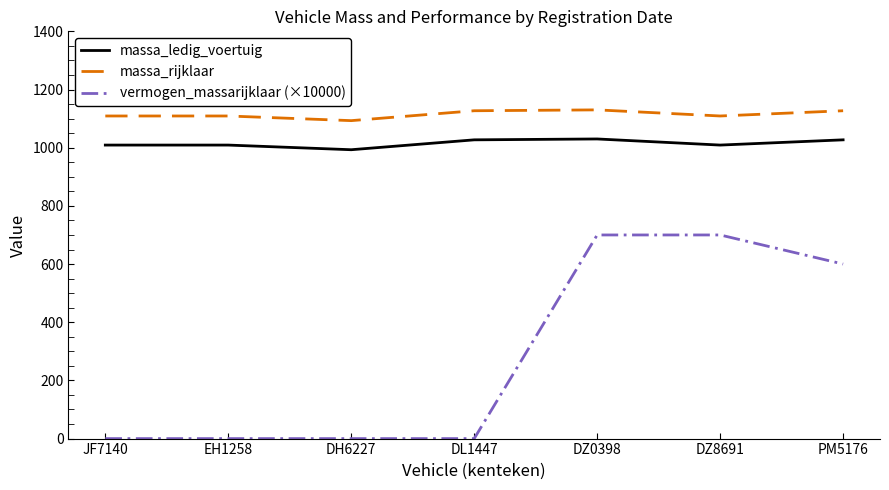

Is this an area chart (filled region under the line)?

No